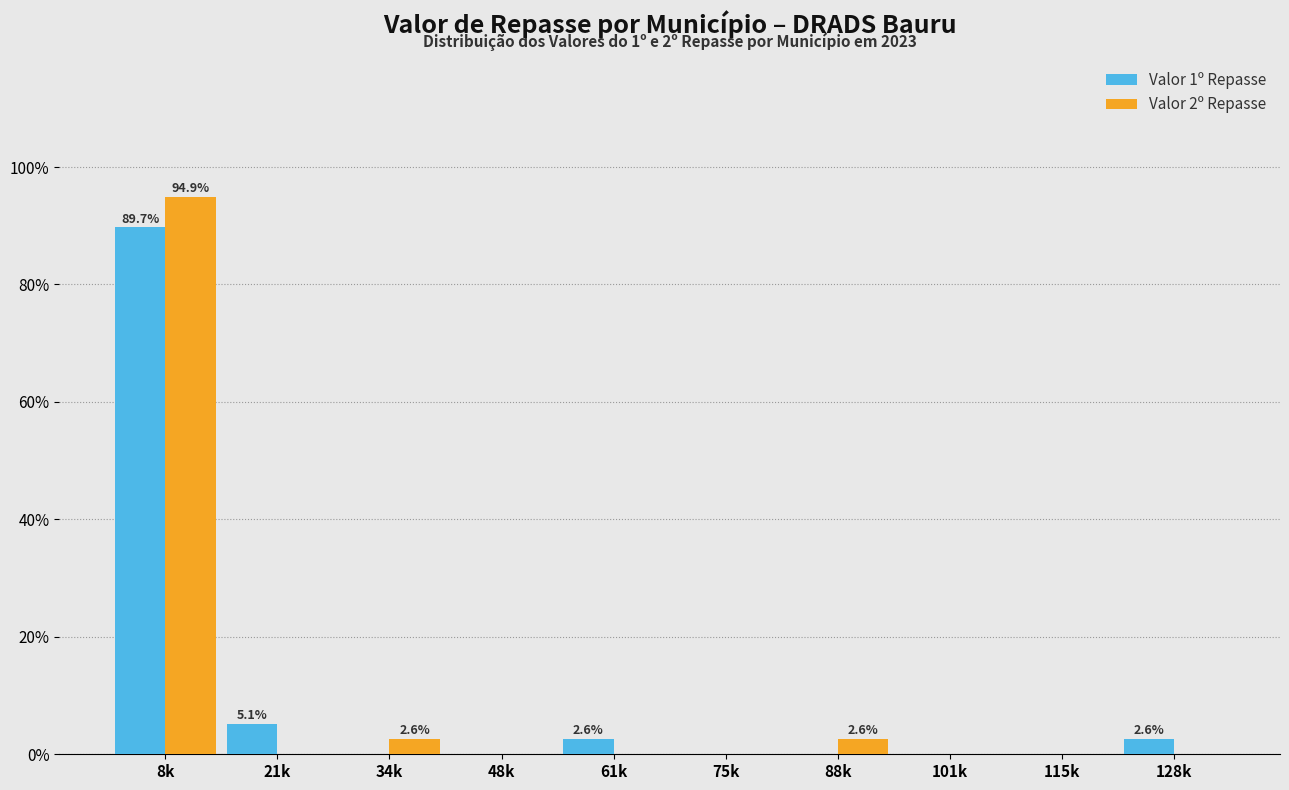

Reading left to right, list all the values displayed in this chart.

Valor 1º Repasse: 8k=89.7	21k=5.1	34k=0.0	48k=0.0	61k=2.6	75k=0.0	88k=0.0	101k=0.0	115k=0.0	128k=2.6
Valor 2º Repasse: 8k=94.9	21k=0.0	34k=2.6	48k=0.0	61k=0.0	75k=0.0	88k=2.6	101k=0.0	115k=0.0	128k=0.0